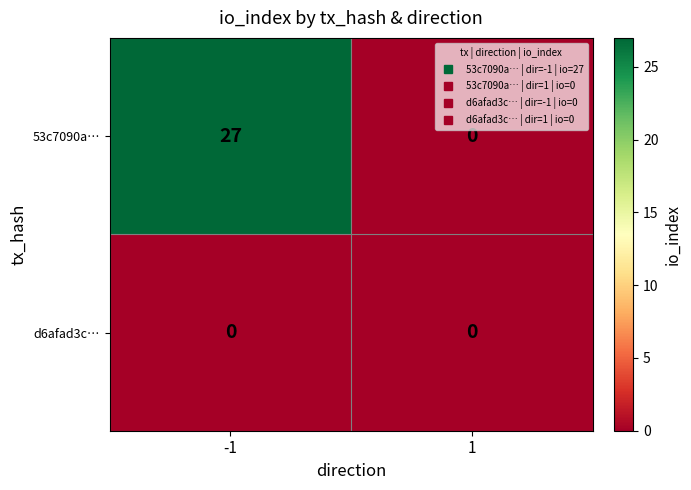

What is the greatest value displayed?

27